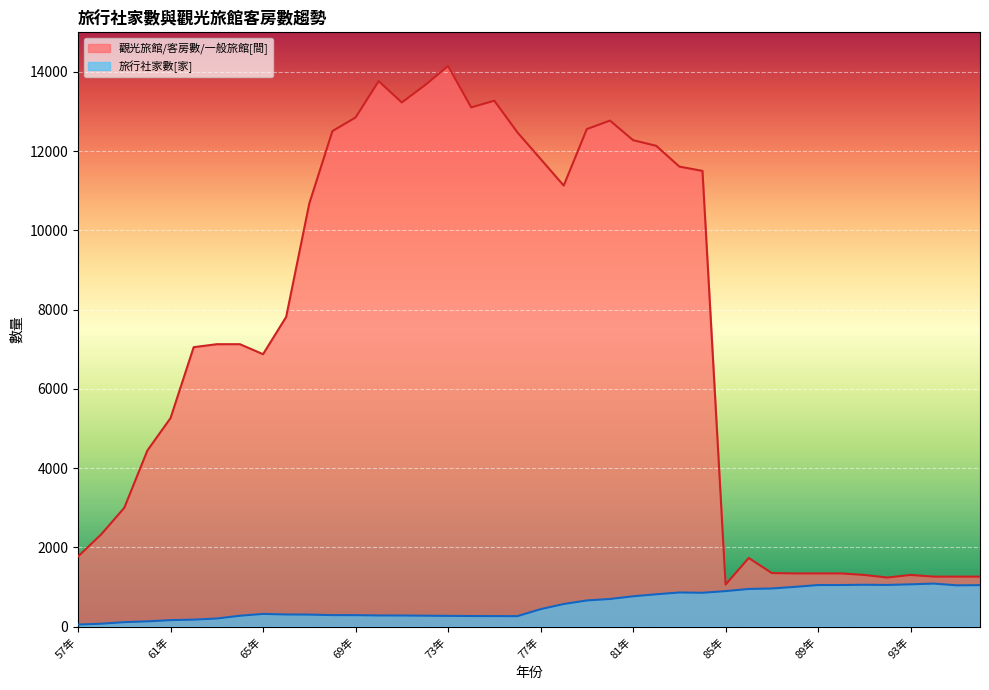

True or false: 觀光旅館/客房數/一般旅館[間] and 旅行社家數[家] intersect in this chart.

False